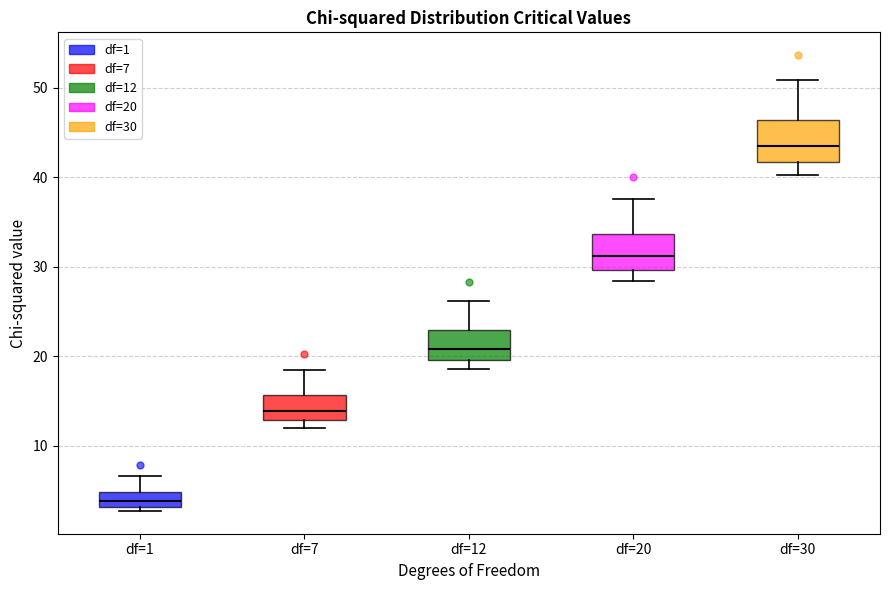

Which box's median line is the highest?

df=30